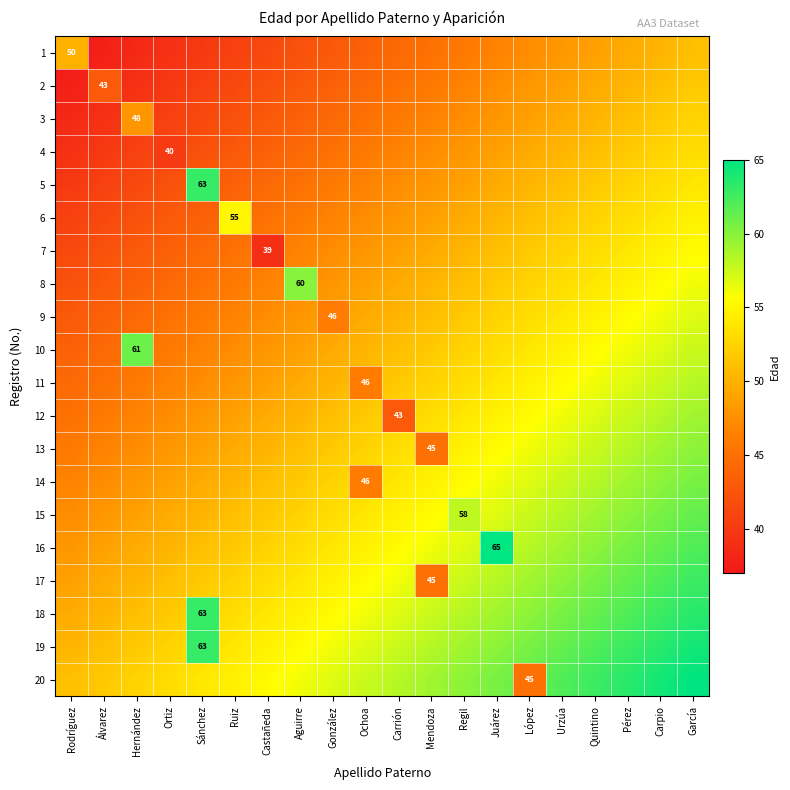

What is the difference between the highest and lowest values at Mendoza?

14.0